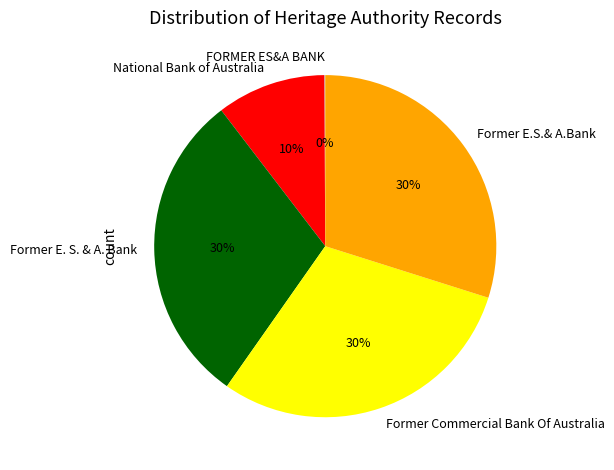

The Former E. S. & A. Bank slice represents 30% of the pie. True or false?

True